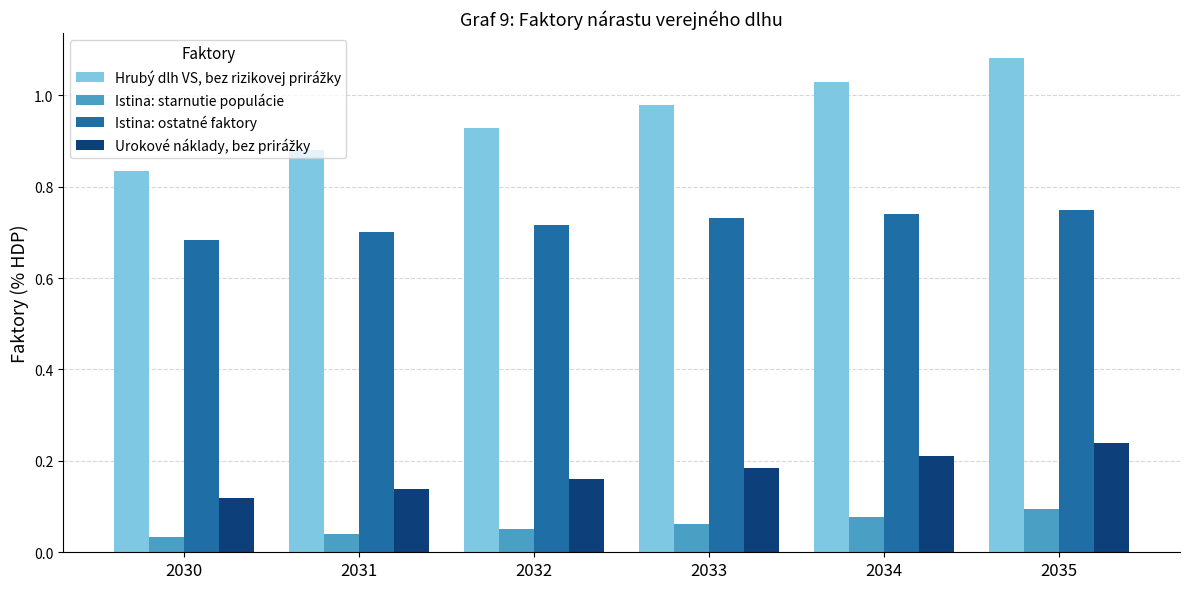

How many bars are there in total?

24